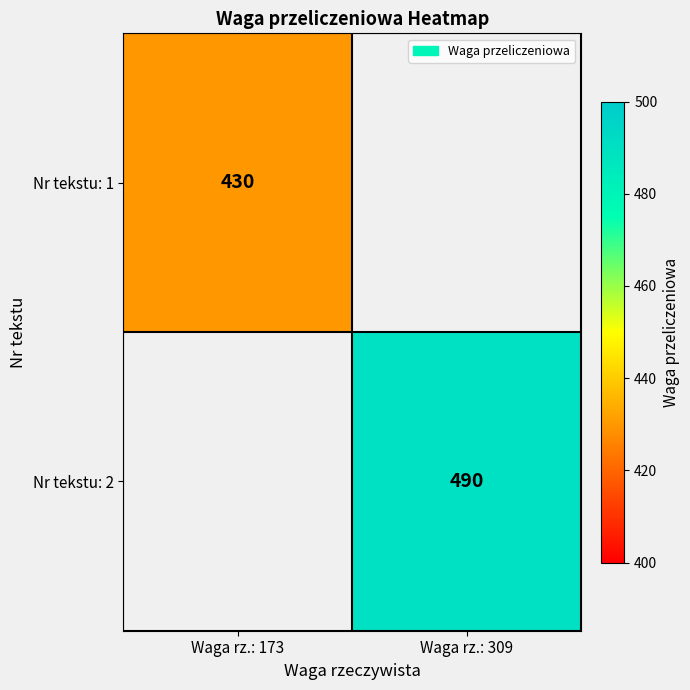

Count the number of data series in this chart.

2